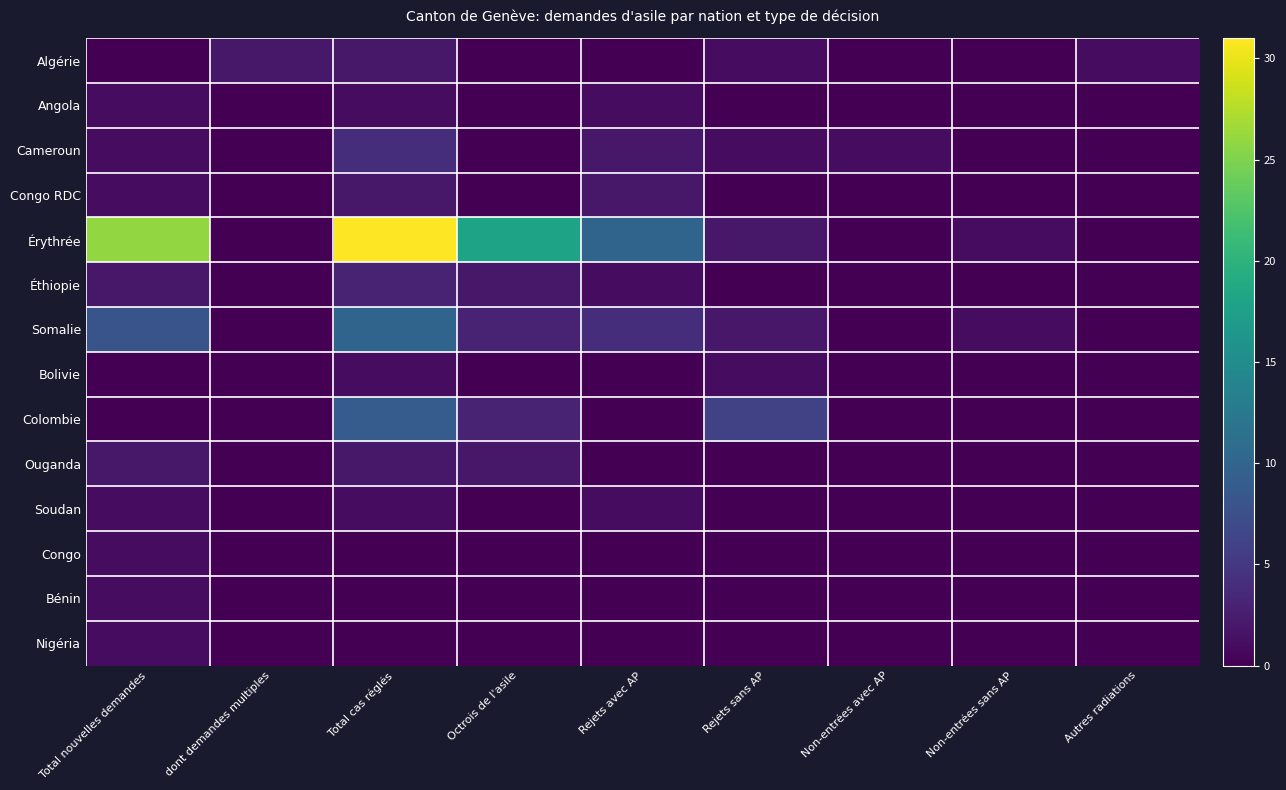

Reading right to left, transcribe all the data shown in this chart.

Algérie: Autres radiations=1	Non-entrées sans AP=0	Non-entrées avec AP=0	Rejets sans AP=1	Rejets avec AP=0	Octrois de l'asile=0	Total cas réglés=2	dont demandes multiples=2	Total nouvelles demandes=0
Angola: Autres radiations=0	Non-entrées sans AP=0	Non-entrées avec AP=0	Rejets sans AP=0	Rejets avec AP=1	Octrois de l'asile=0	Total cas réglés=1	dont demandes multiples=0	Total nouvelles demandes=1
Cameroun: Autres radiations=0	Non-entrées sans AP=0	Non-entrées avec AP=1	Rejets sans AP=1	Rejets avec AP=2	Octrois de l'asile=0	Total cas réglés=4	dont demandes multiples=0	Total nouvelles demandes=1
Congo RDC: Autres radiations=0	Non-entrées sans AP=0	Non-entrées avec AP=0	Rejets sans AP=0	Rejets avec AP=2	Octrois de l'asile=0	Total cas réglés=2	dont demandes multiples=0	Total nouvelles demandes=1
Érythrée: Autres radiations=0	Non-entrées sans AP=1	Non-entrées avec AP=0	Rejets sans AP=2	Rejets avec AP=10	Octrois de l'asile=18	Total cas réglés=31	dont demandes multiples=0	Total nouvelles demandes=26
Éthiopie: Autres radiations=0	Non-entrées sans AP=0	Non-entrées avec AP=0	Rejets sans AP=0	Rejets avec AP=1	Octrois de l'asile=2	Total cas réglés=3	dont demandes multiples=0	Total nouvelles demandes=2
Somalie: Autres radiations=0	Non-entrées sans AP=1	Non-entrées avec AP=0	Rejets sans AP=2	Rejets avec AP=4	Octrois de l'asile=3	Total cas réglés=10	dont demandes multiples=0	Total nouvelles demandes=8
Bolivie: Autres radiations=0	Non-entrées sans AP=0	Non-entrées avec AP=0	Rejets sans AP=1	Rejets avec AP=0	Octrois de l'asile=0	Total cas réglés=1	dont demandes multiples=0	Total nouvelles demandes=0
Colombie: Autres radiations=0	Non-entrées sans AP=0	Non-entrées avec AP=0	Rejets sans AP=6	Rejets avec AP=0	Octrois de l'asile=3	Total cas réglés=9	dont demandes multiples=0	Total nouvelles demandes=0
Ouganda: Autres radiations=0	Non-entrées sans AP=0	Non-entrées avec AP=0	Rejets sans AP=0	Rejets avec AP=0	Octrois de l'asile=2	Total cas réglés=2	dont demandes multiples=0	Total nouvelles demandes=2
Soudan: Autres radiations=0	Non-entrées sans AP=0	Non-entrées avec AP=0	Rejets sans AP=0	Rejets avec AP=1	Octrois de l'asile=0	Total cas réglés=1	dont demandes multiples=0	Total nouvelles demandes=1
Congo: Autres radiations=0	Non-entrées sans AP=0	Non-entrées avec AP=0	Rejets sans AP=0	Rejets avec AP=0	Octrois de l'asile=0	Total cas réglés=0	dont demandes multiples=0	Total nouvelles demandes=1
Bénin: Autres radiations=0	Non-entrées sans AP=0	Non-entrées avec AP=0	Rejets sans AP=0	Rejets avec AP=0	Octrois de l'asile=0	Total cas réglés=0	dont demandes multiples=0	Total nouvelles demandes=1
Nigéria: Autres radiations=0	Non-entrées sans AP=0	Non-entrées avec AP=0	Rejets sans AP=0	Rejets avec AP=0	Octrois de l'asile=0	Total cas réglés=0	dont demandes multiples=0	Total nouvelles demandes=1